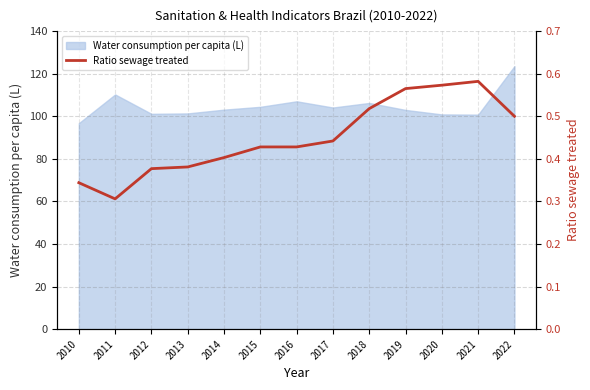

The value of Water consumption per capita (L) at 2018 is 106.2. True or false?

True